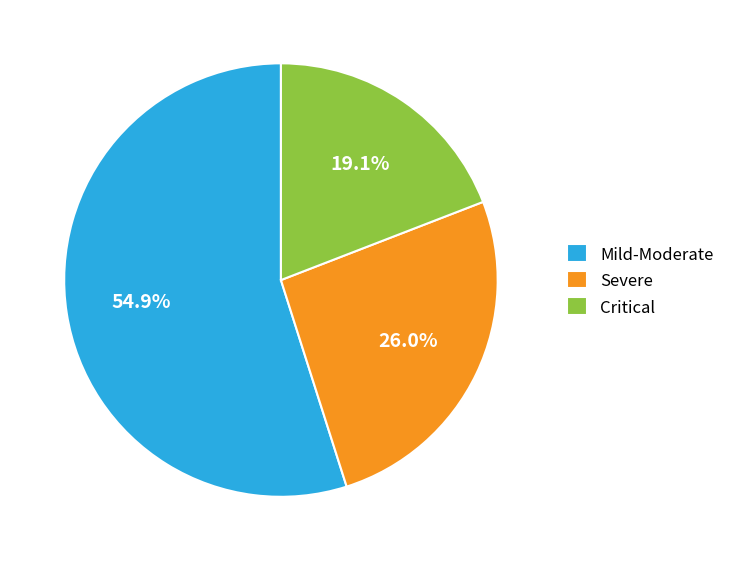

Does Severe represent more than half of the total?

No